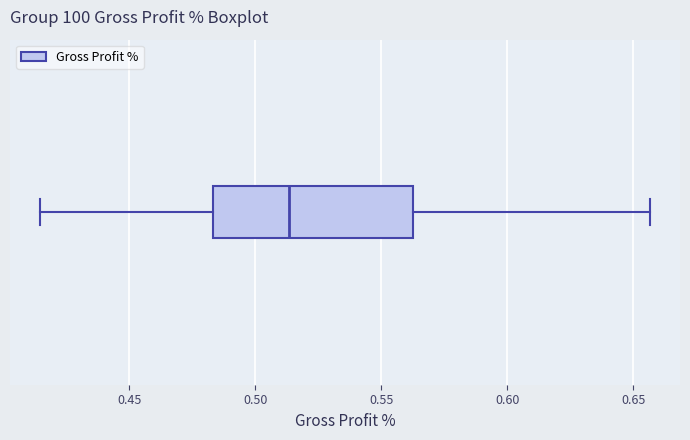

Where is the left edge of the box on the x-axis? The values are not printed on the chart, so give them approximately, as read against the axis.

0.485